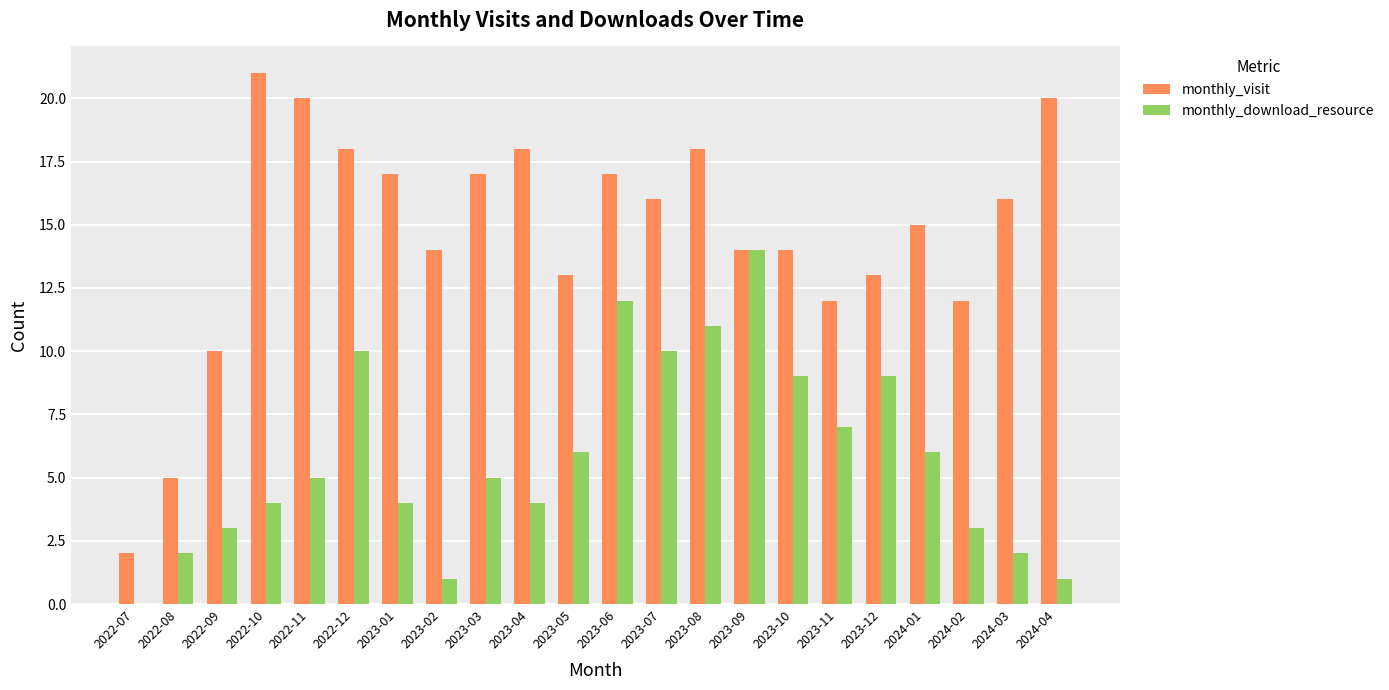

What is the sum of all monthly_download_resource values?

128